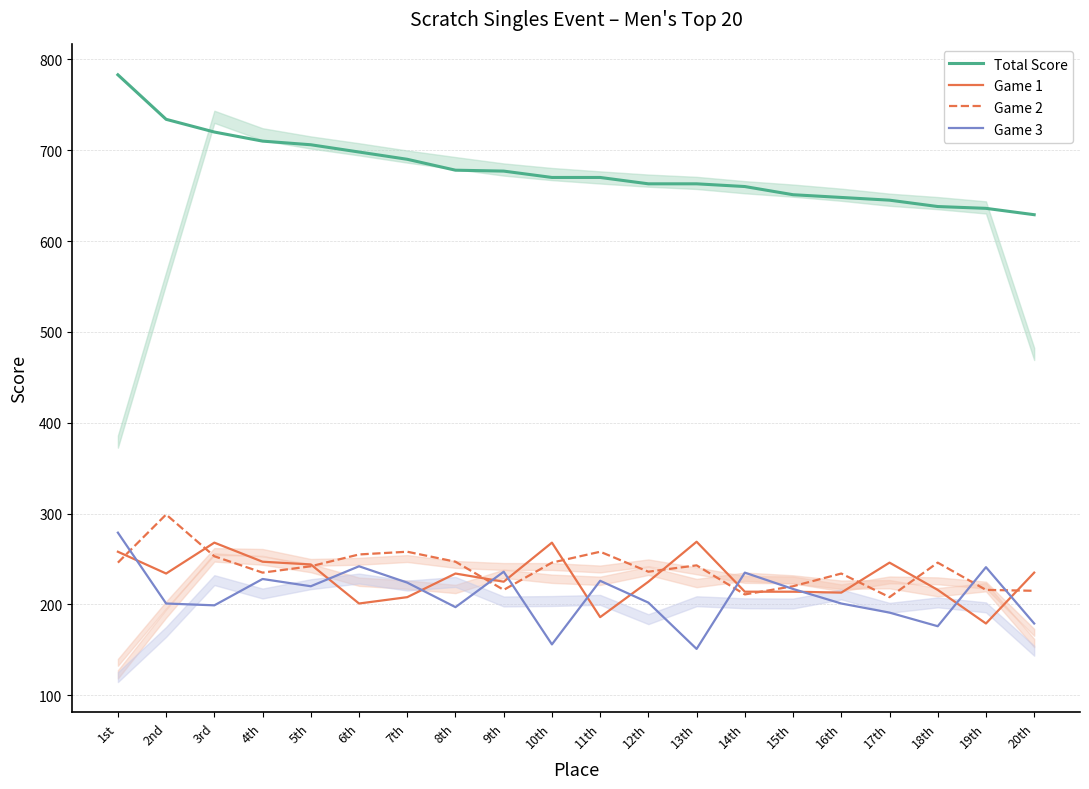

What is the difference between the Game 3 values at 19th and 5th?

21